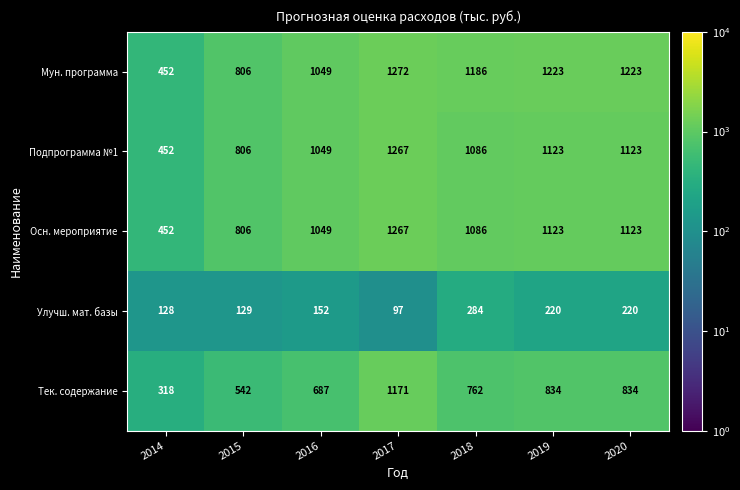

What is the total value across all series at 2020?

4523